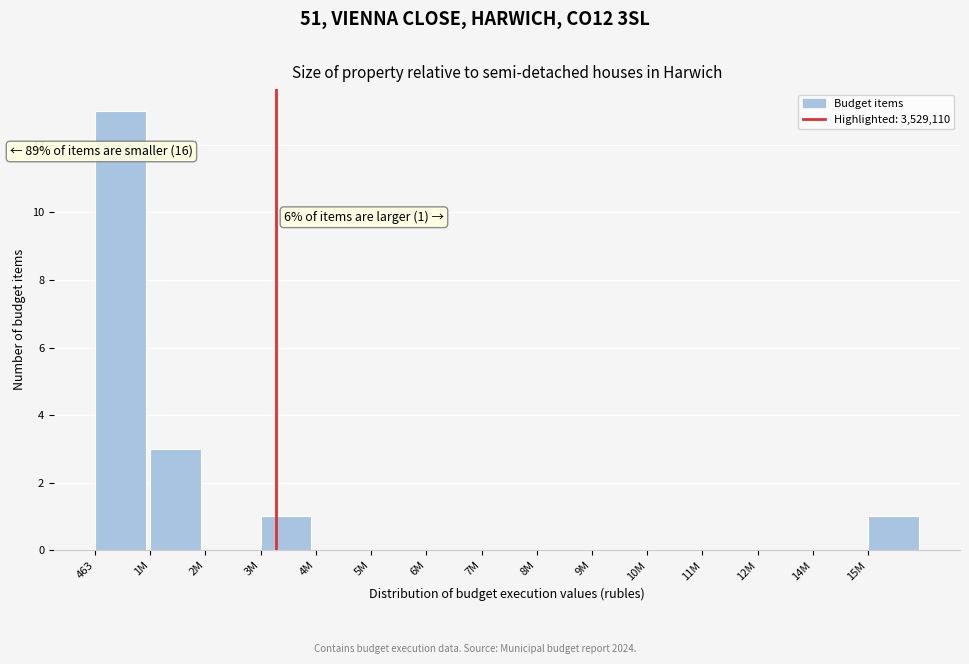

Reading left to right, extract all data points from this chart.

463=13	1M=3	2M=0	3M=1	4M=0	5M=0	6M=0	7M=0	8M=0	9M=0	10M=0	11M=0	12M=0	14M=0	15M=1